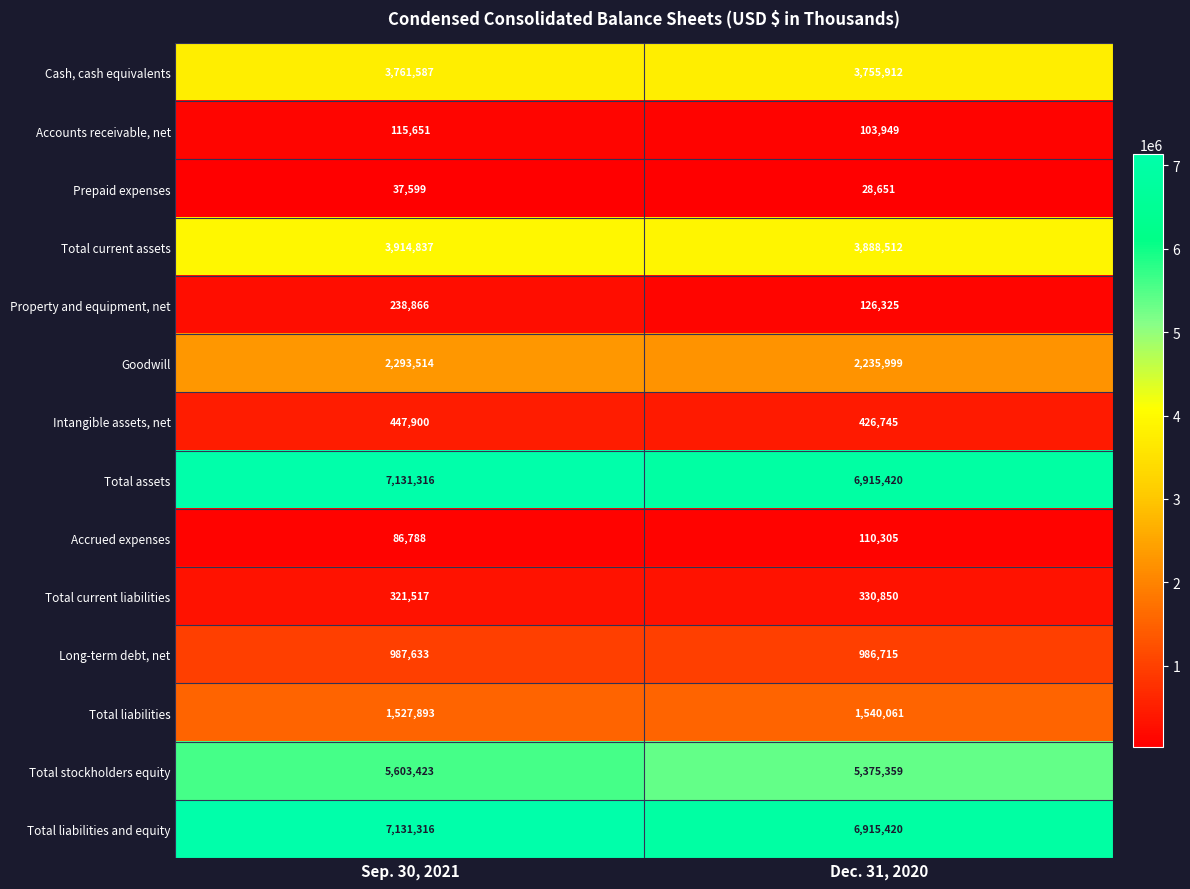

What is the spread (max minus min) of values at Dec. 31, 2020?

6886769